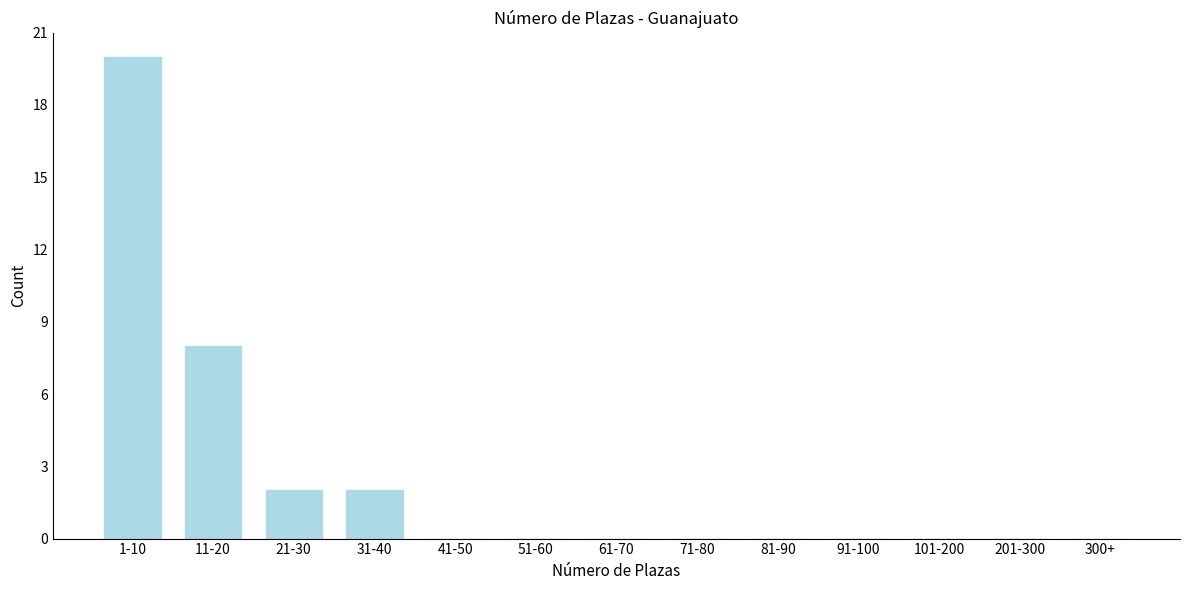

Reading left to right, list all the values displayed in this chart.

1-10=20	11-20=8	21-30=2	31-40=2	41-50=0	51-60=0	61-70=0	71-80=0	81-90=0	91-100=0	101-200=0	201-300=0	300+=0